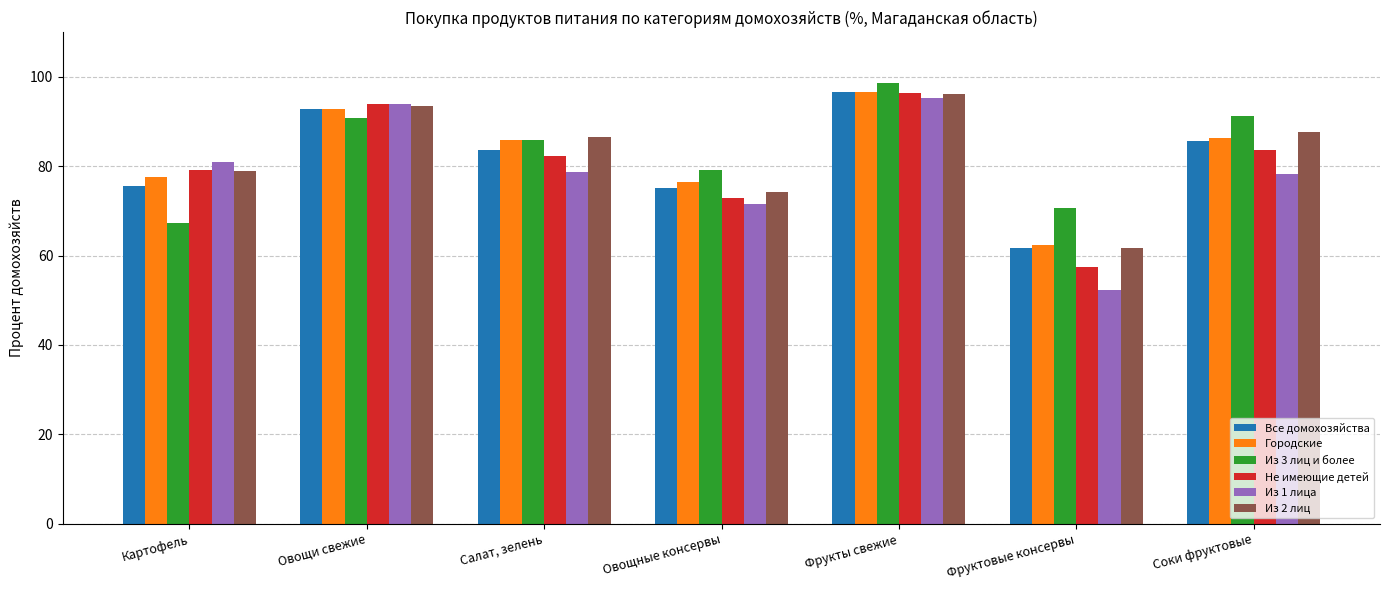

The Городские series shows 86.3 at Соки фруктовые. True or false?

True